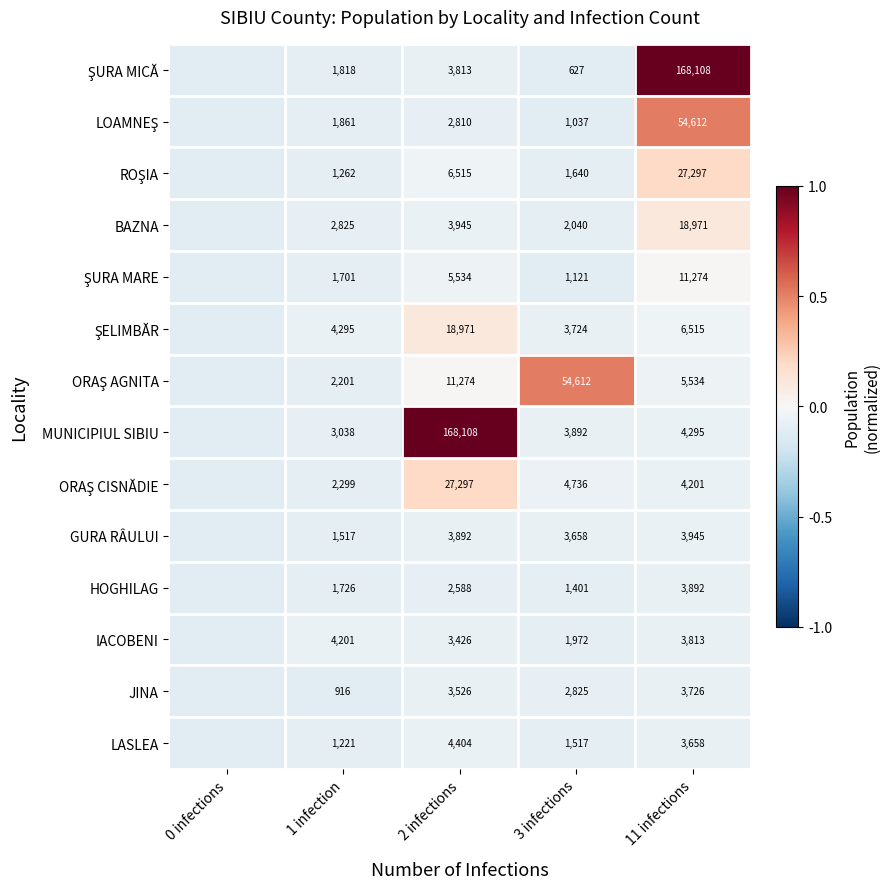

How many data points does each series have?

5